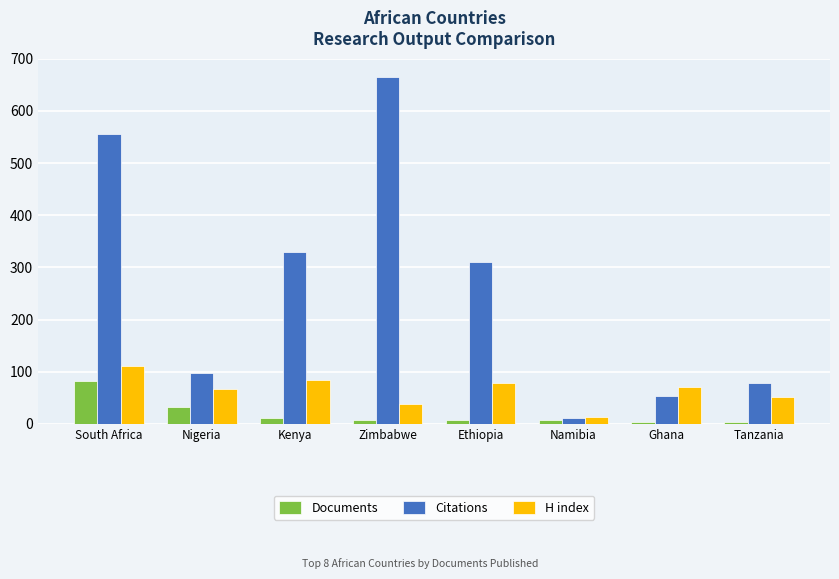

How many bars are there in each group?

3